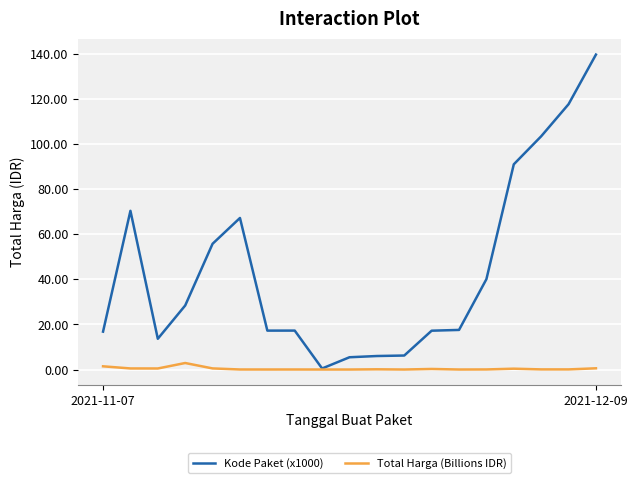

What are all the series names shown in the legend?

Kode Paket (x1000), Total Harga (Billions IDR)